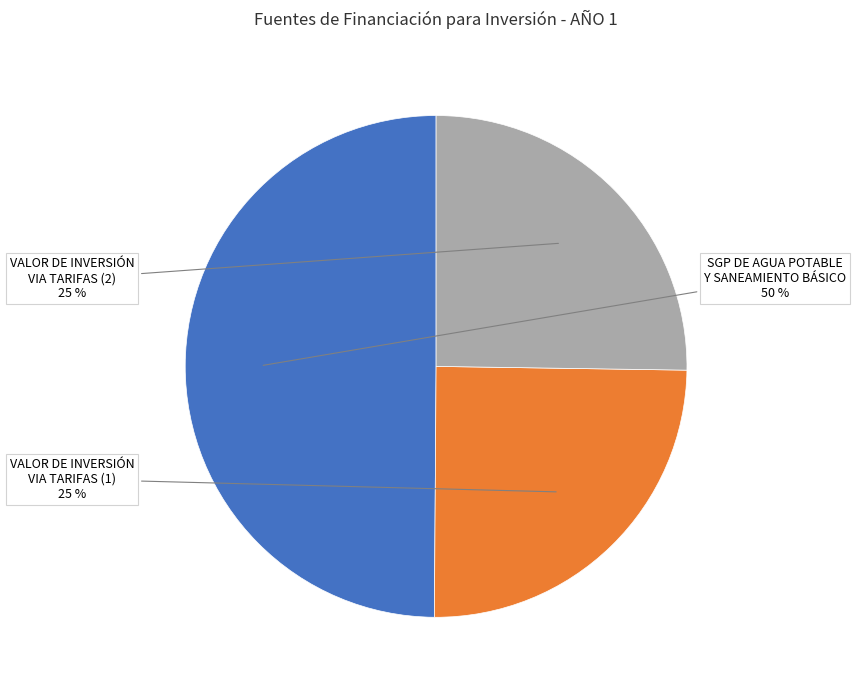

What is the ratio of the value at VALOR DE INVERSIÓN VIA TARIFAS (1) to the value at SGP DE AGUA POTABLE Y SANEAMIENTO BÁSICO?

0.5